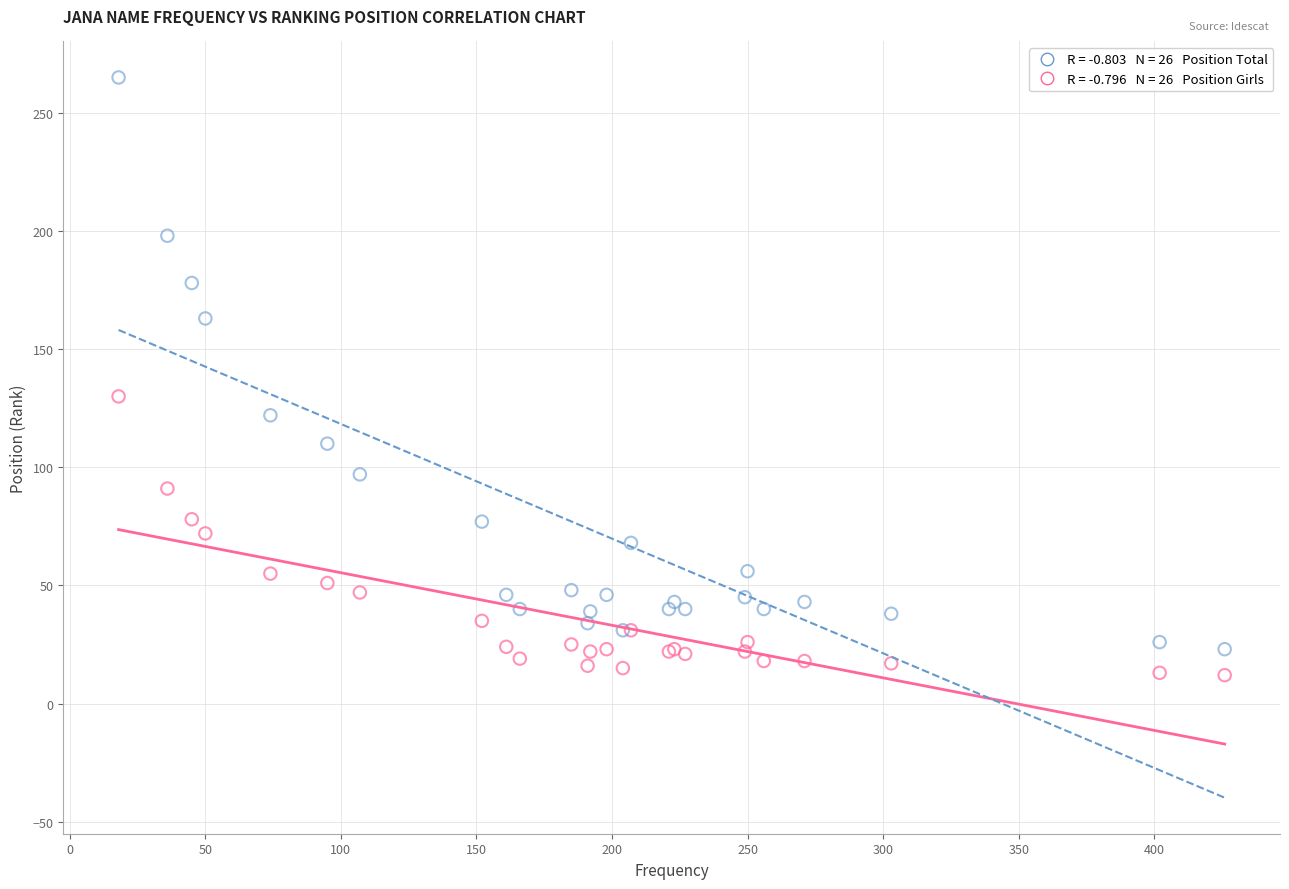

Across all series, what Y value is closest to 138?

130